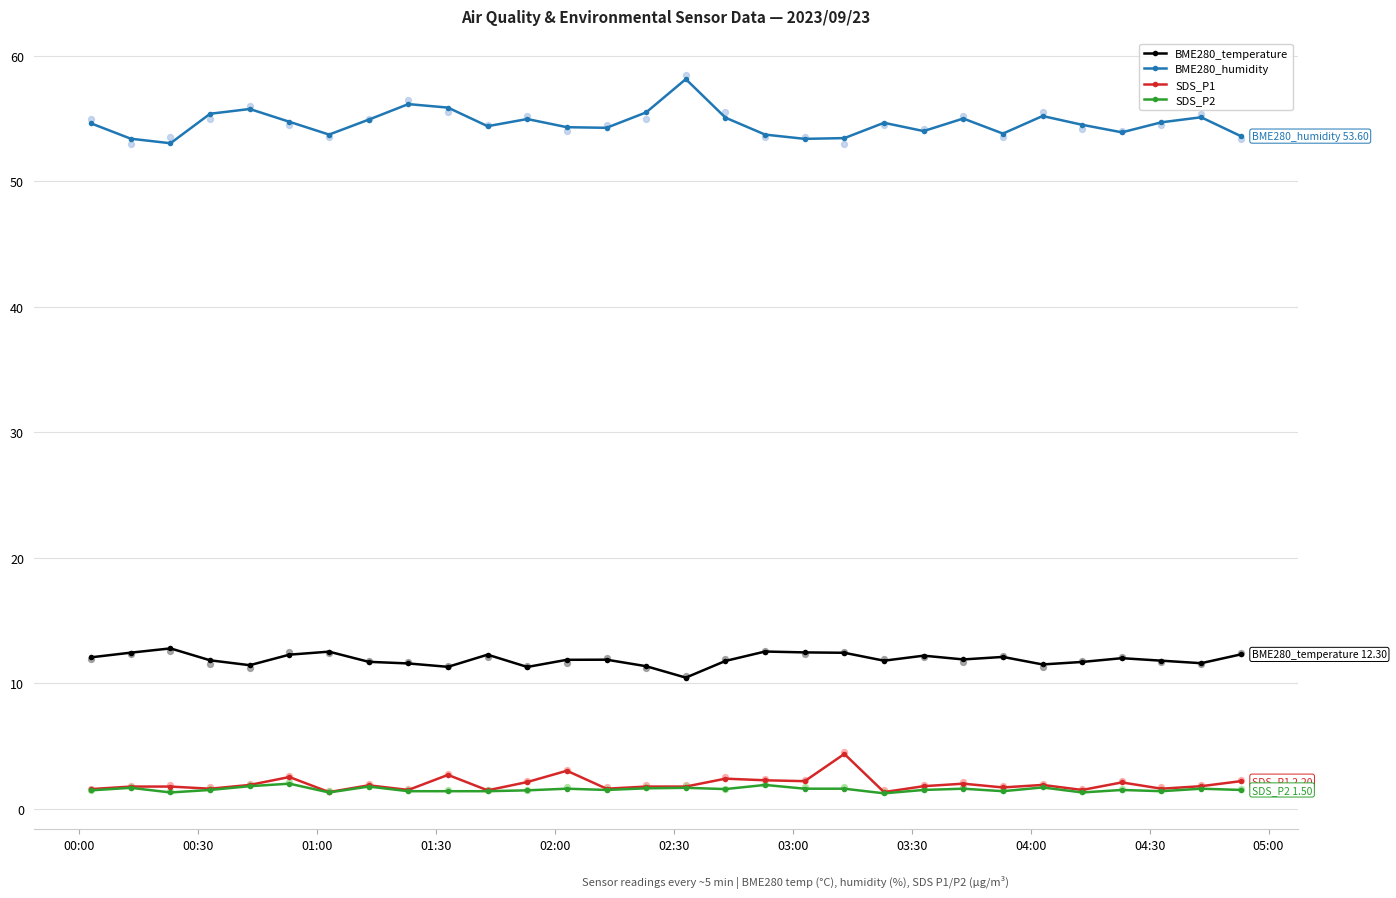

True or false: BME280_humidity and SDS_P2 intersect in this chart.

False